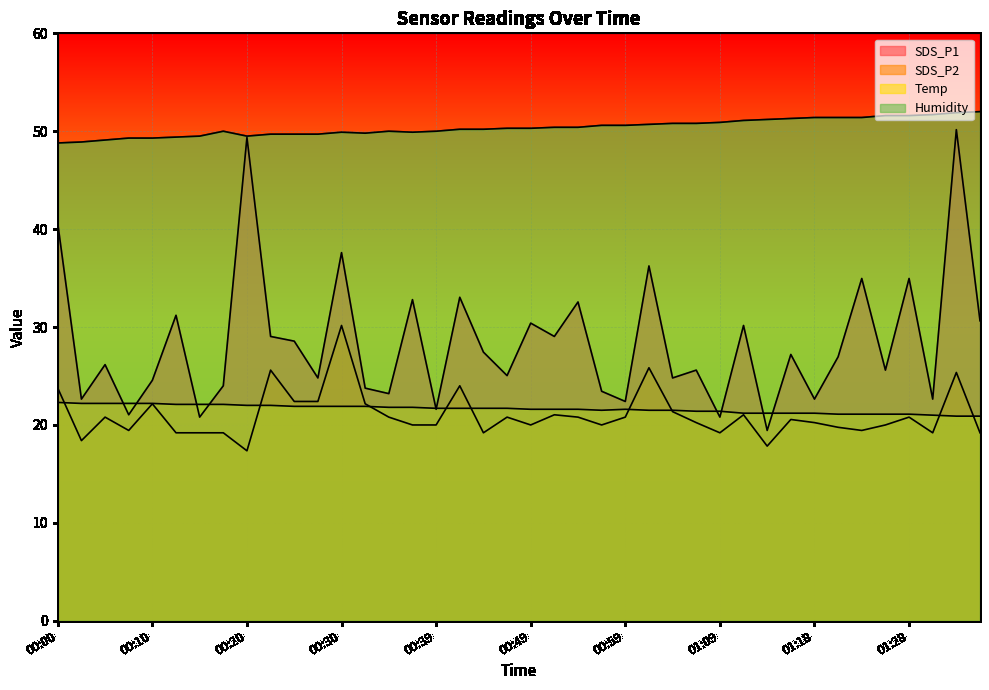

At which label does SDS_P1 reach its peak?

01:33